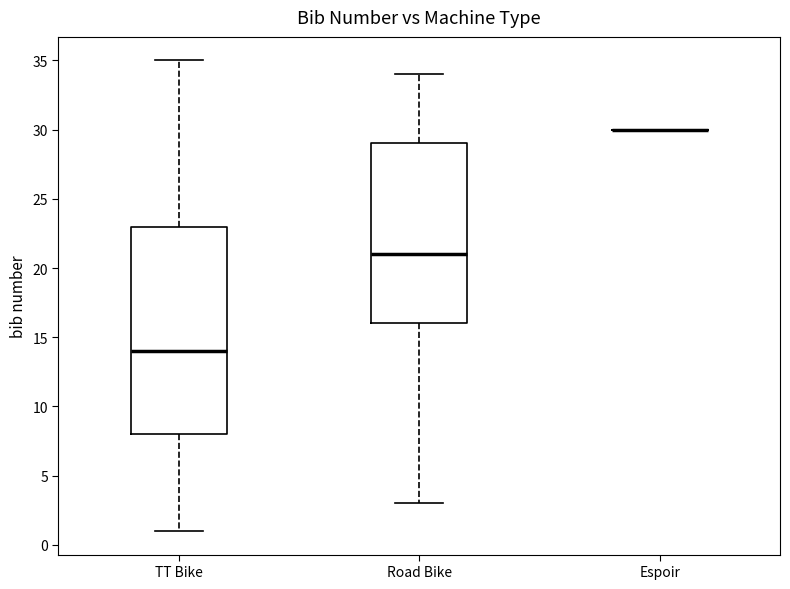

Which box is the tallest, from its lower edge to its upper edge?

TT Bike